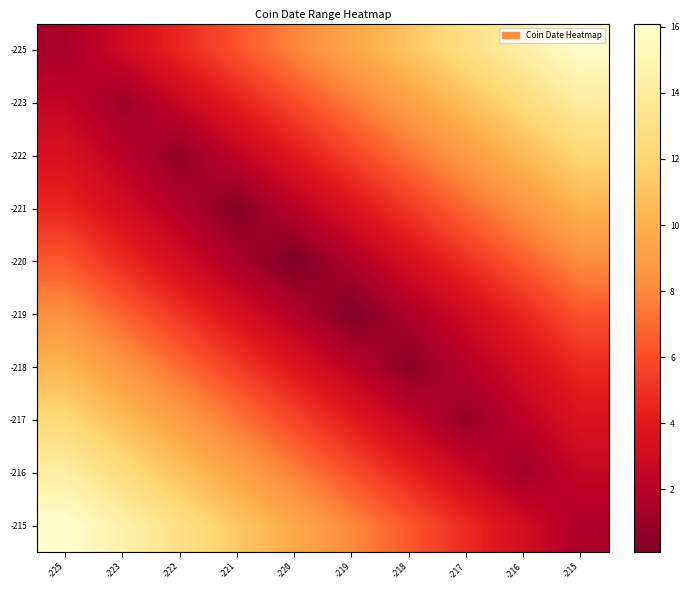

At how many categories does at least one series exceed 5?

10